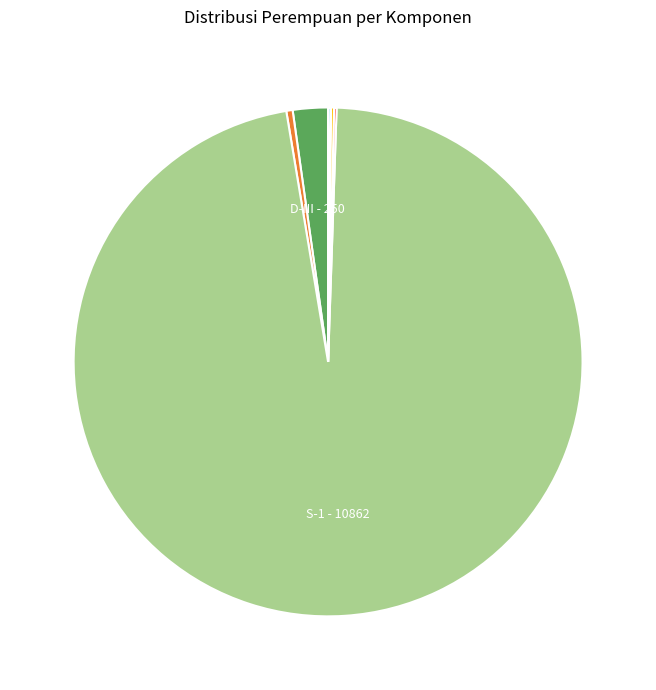

Is there any slice that represents more than half of the pie?

Yes